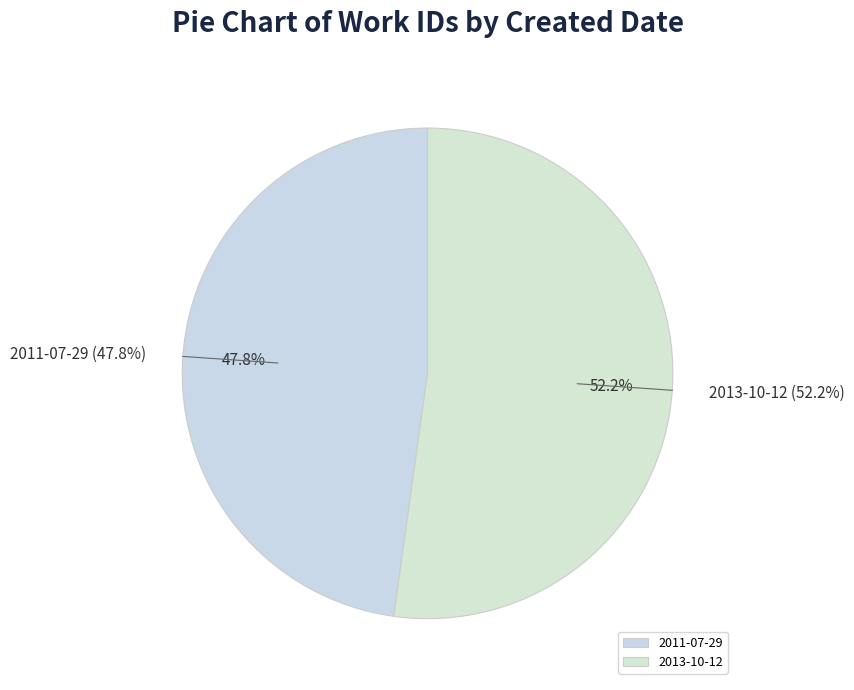

Which has a higher value, 2011-07-29 or 2013-10-12?

2013-10-12